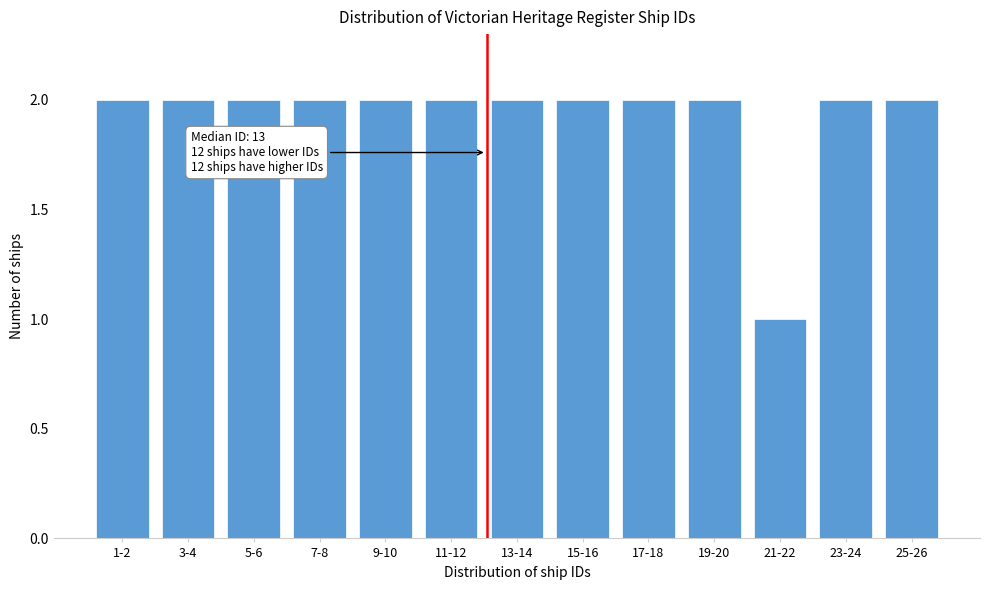

Reading right to left, transcribe all the data shown in this chart.

25-26=2	23-24=2	21-22=1	19-20=2	17-18=2	15-16=2	13-14=2	11-12=2	9-10=2	7-8=2	5-6=2	3-4=2	1-2=2